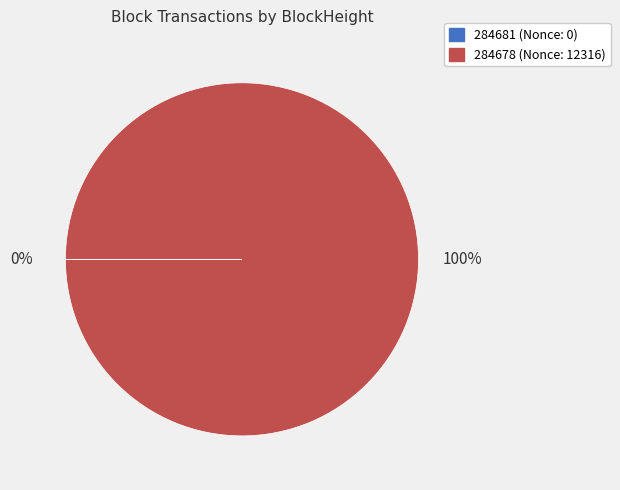

Is it true that 284678 is 86% of the pie?

False